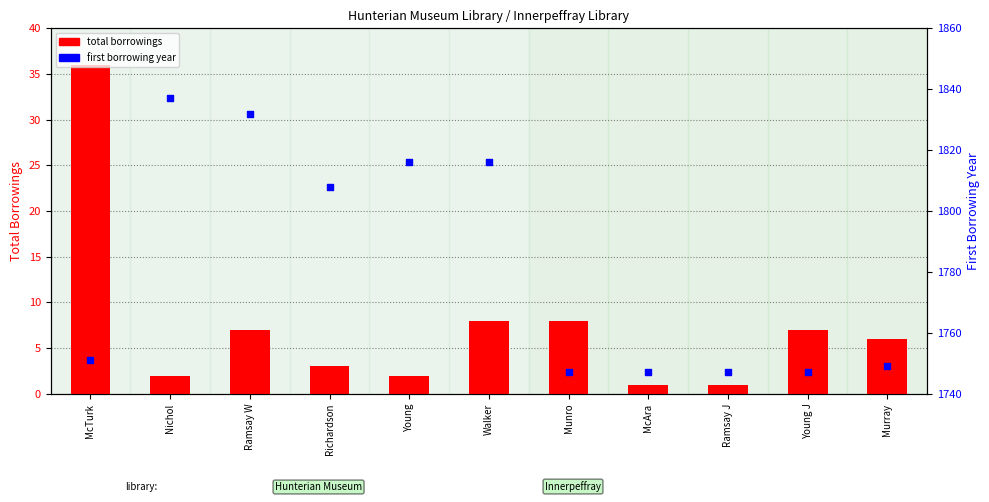

Which series has the largest Y range (max minus min)?

first borrowing year